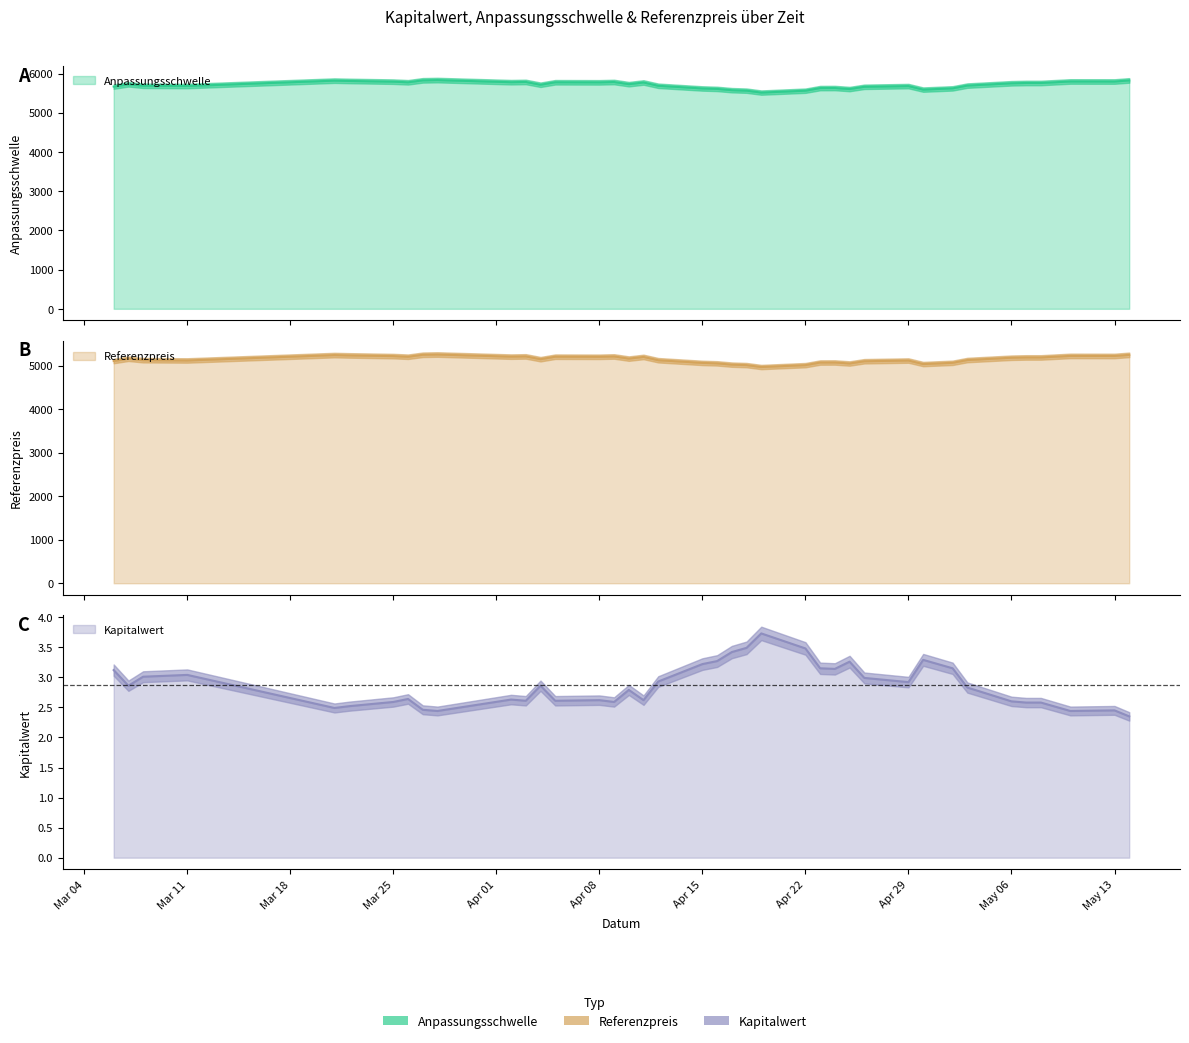

True or false: Referenzpreis and Kapitalwert cross at least once.

False